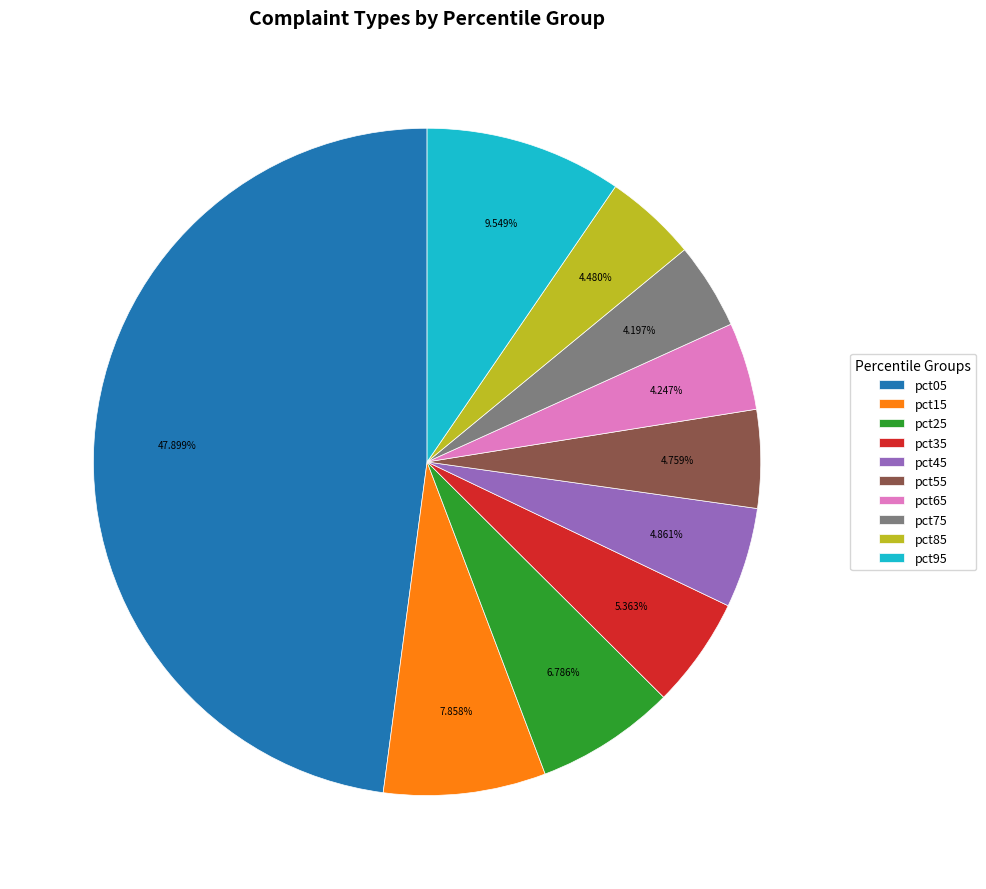

What is the total percentage of pct45 and pct55?

9.6%